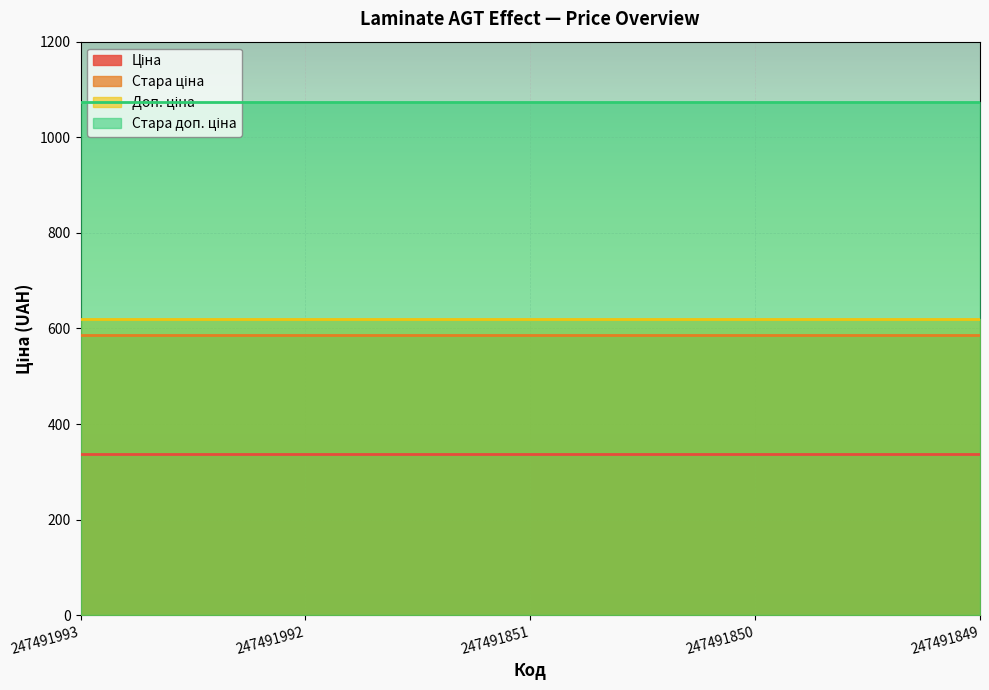

What is the average value of the Ціна series?

337.4